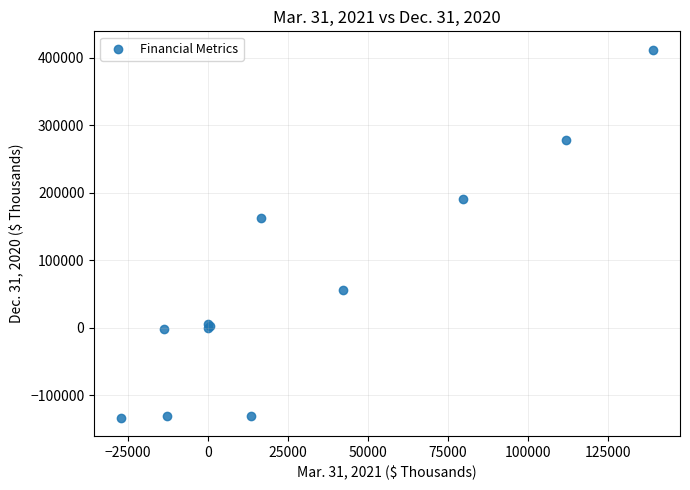

What Y value in the scatter plot is closest to 139250?

162447